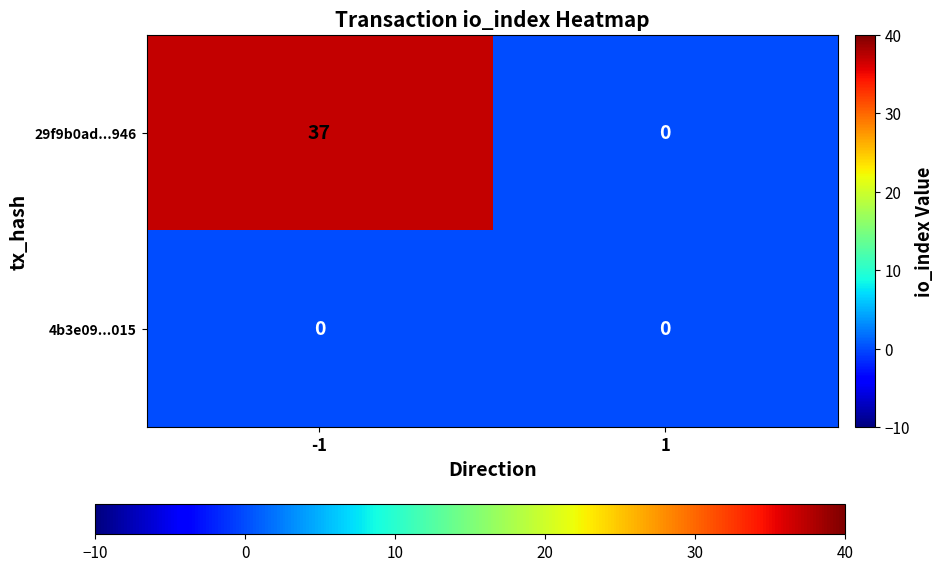

List the series in order of their overall mean, lowest first.

4b3e09...015, 29f9b0ad...946